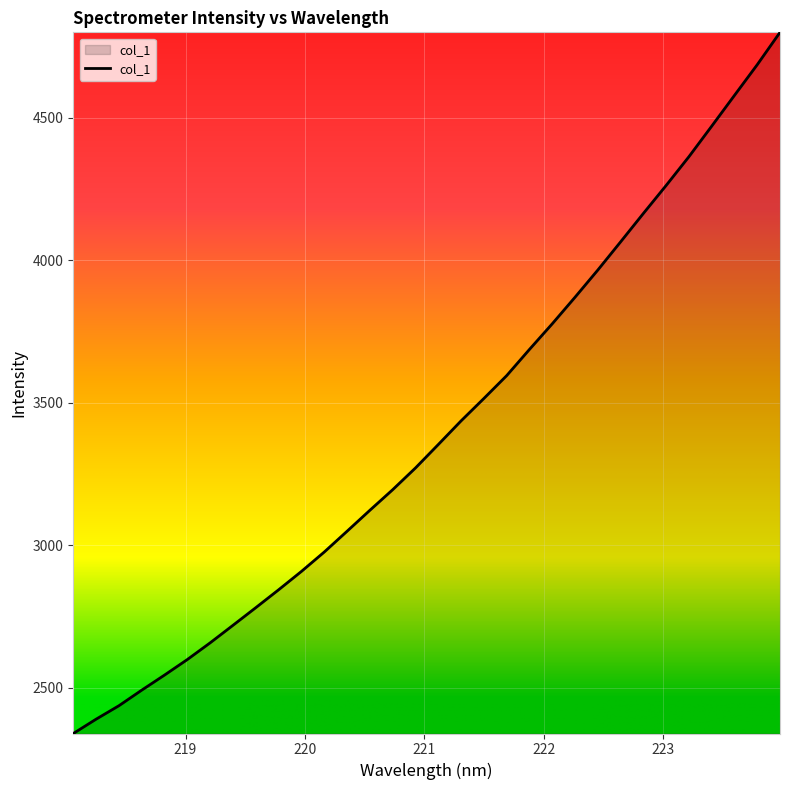

What is the smallest value displayed?

2340.1